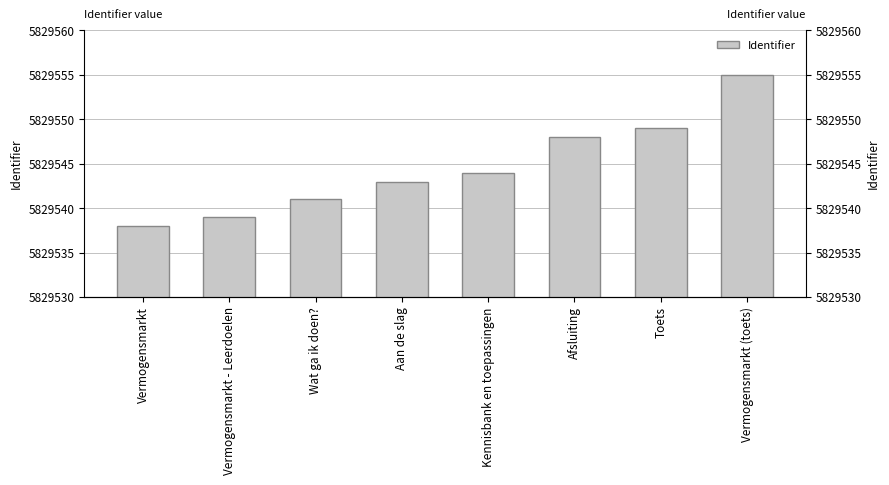

Does the chart contain stacked bars?

No